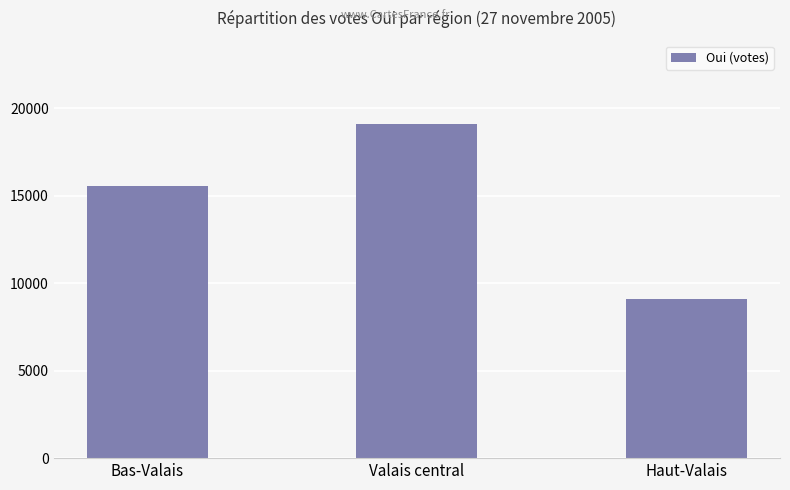

What is the change in value from Valais central to Haut-Valais?

-10008